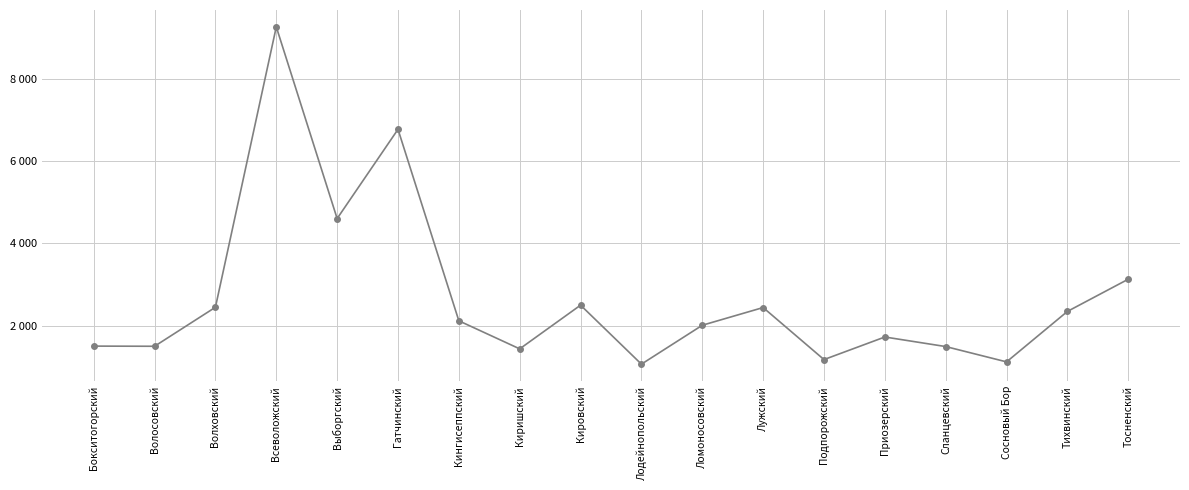

Which label corresponds to the smallest value in the chart?

Лодейнопольский